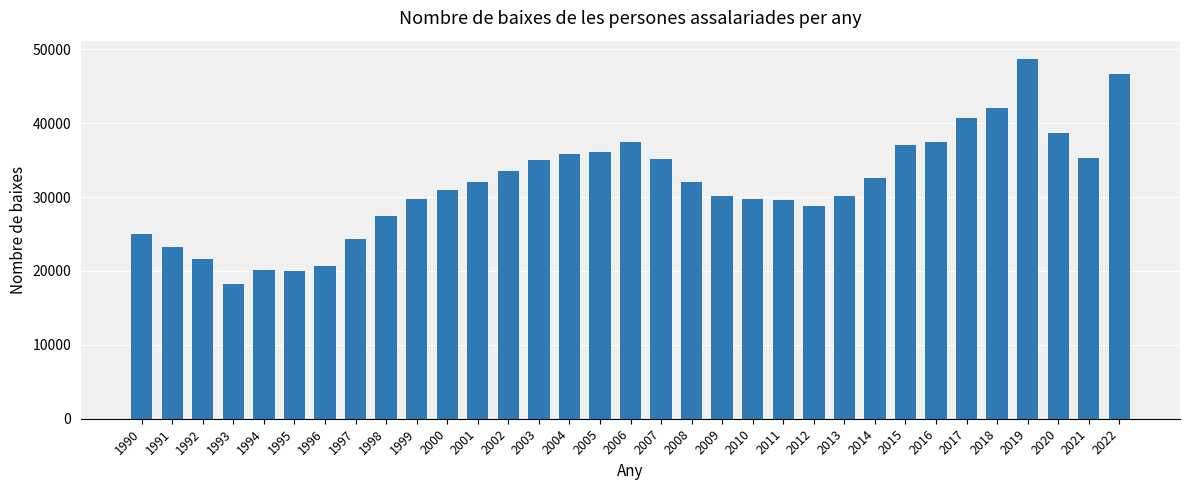

What is the value of the 28th bar from the left?

40730